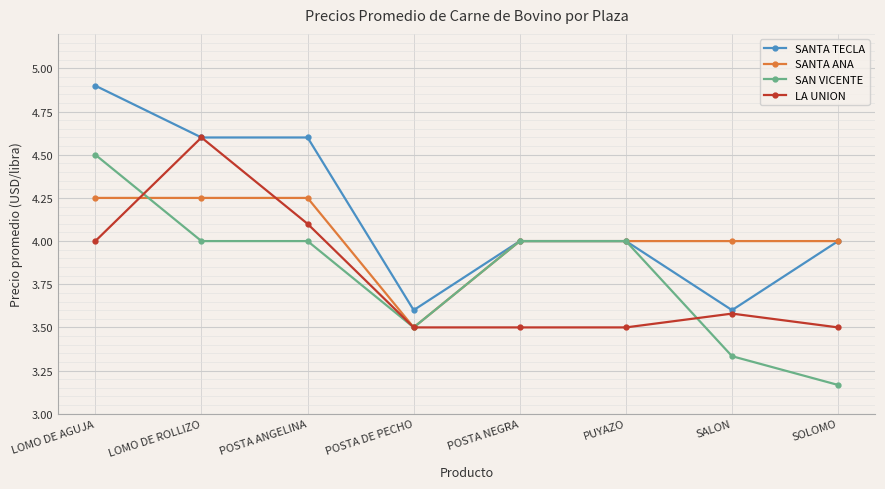

Rank the series by their maximum value, from lowest to highest.

SANTA ANA, SAN VICENTE, LA UNION, SANTA TECLA